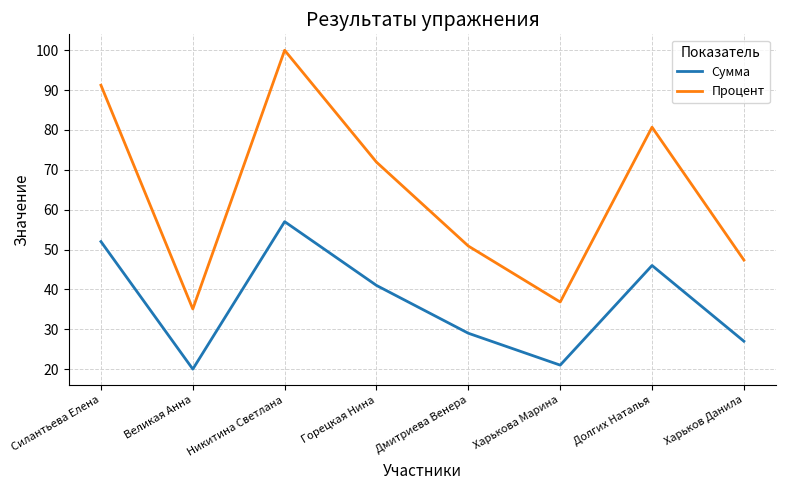

Does the chart have visible grid lines?

Yes